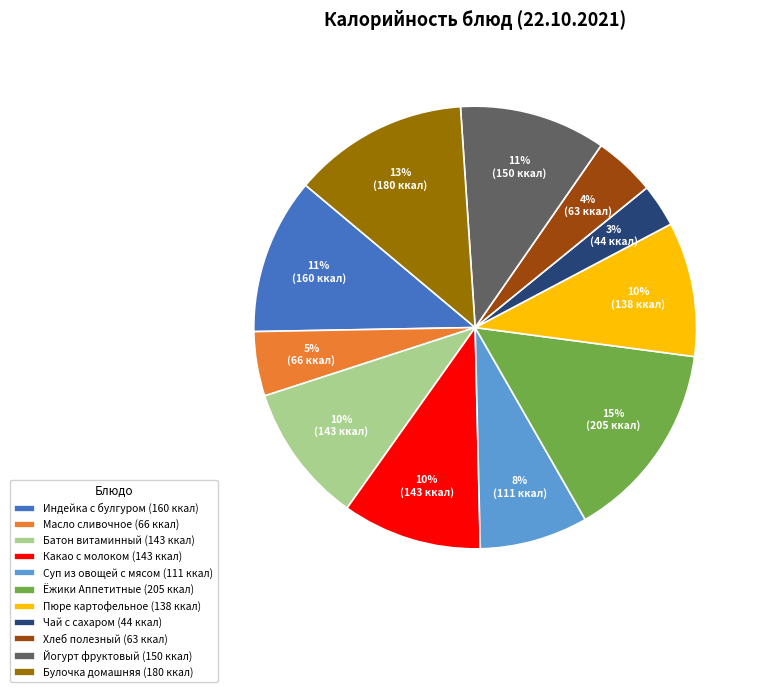

Does Хлеб полезный account for over 50% of the chart?

No